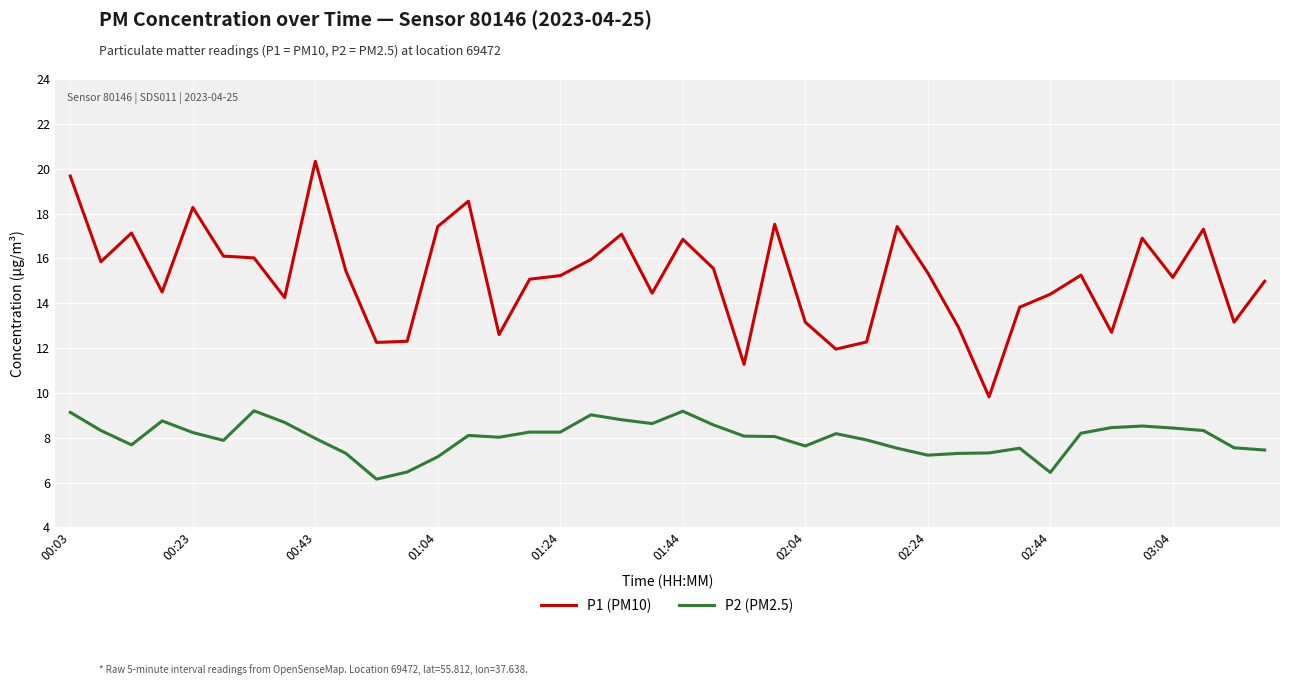

List the series in order of their overall mean, lowest first.

P2 (PM2.5), P1 (PM10)